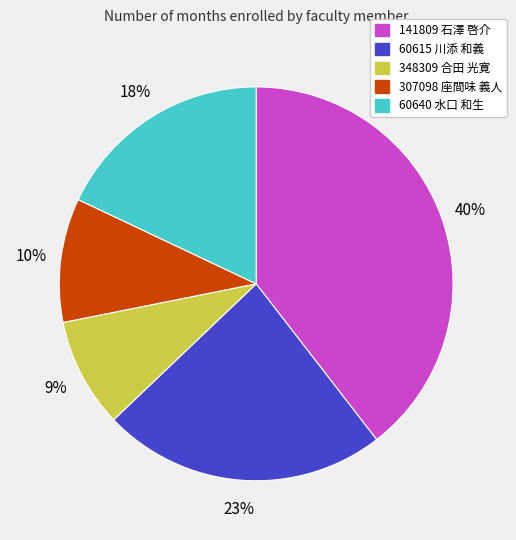

To the nearest percent, what percentage of the pie is 60640 水口 和生?

18%